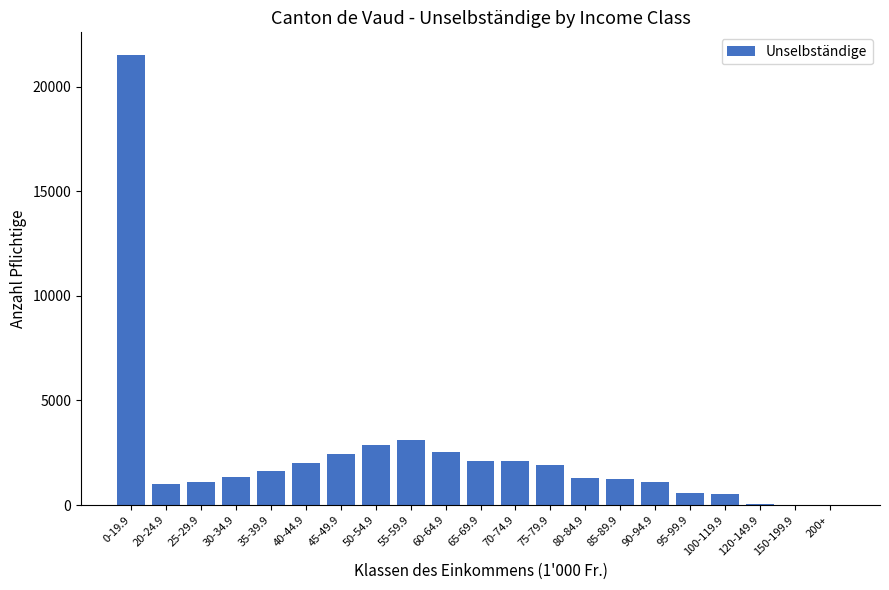

How many data points does each series have?

21